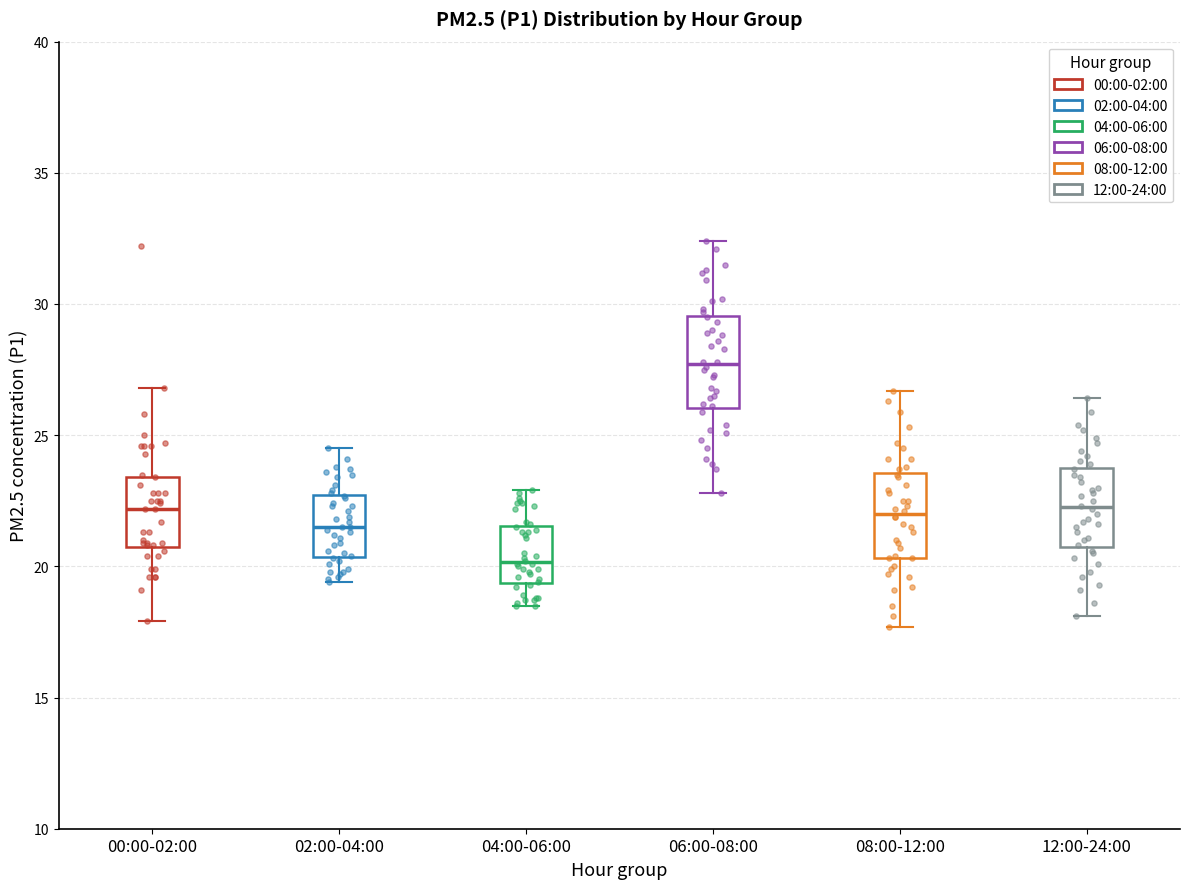

Where is the lower edge of the box for 04:00-06:00 on the y-axis? The values are not printed on the chart, so give them approximately, as read against the axis.

19.5